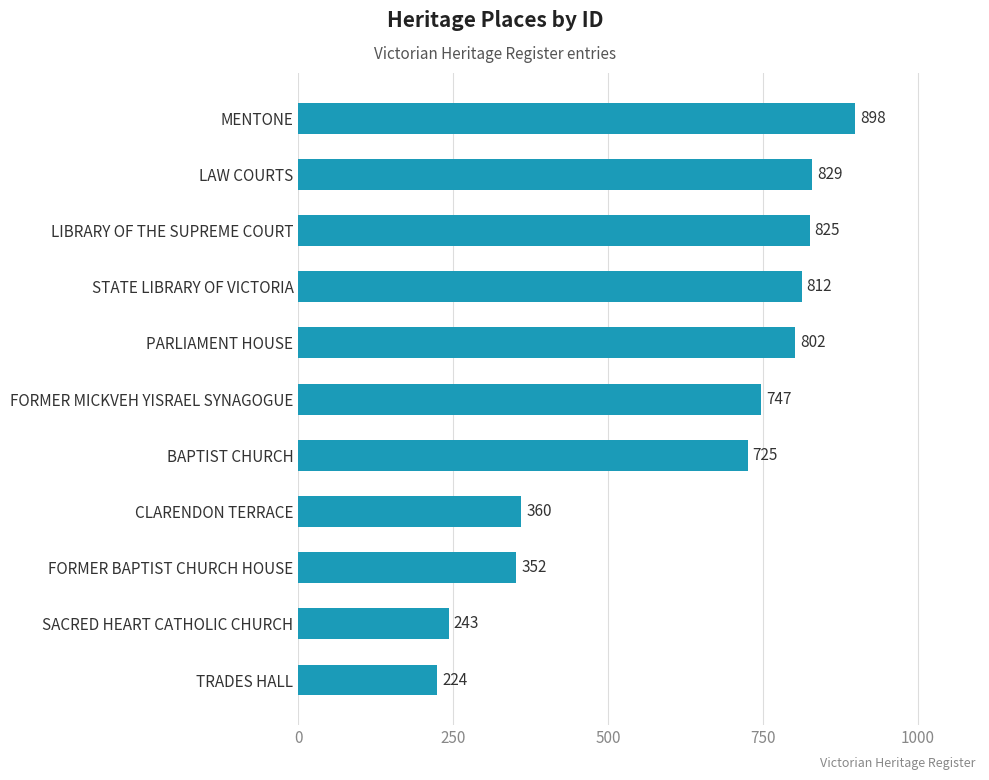

What is the minimum value shown in the chart?

224